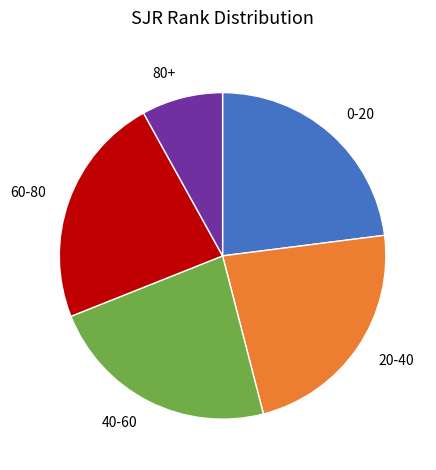

Combined, do 80+ and 60-80 account for over 50%?

No